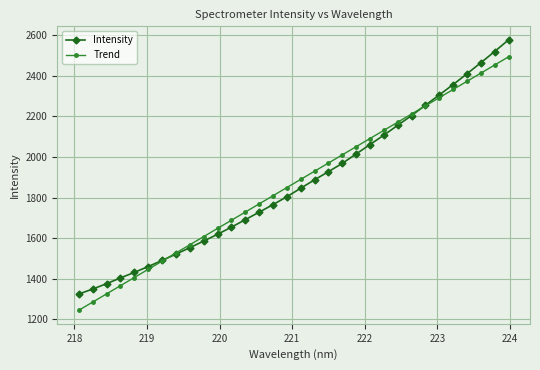

Rank the series by their maximum value, from lowest to highest.

Trend, Intensity